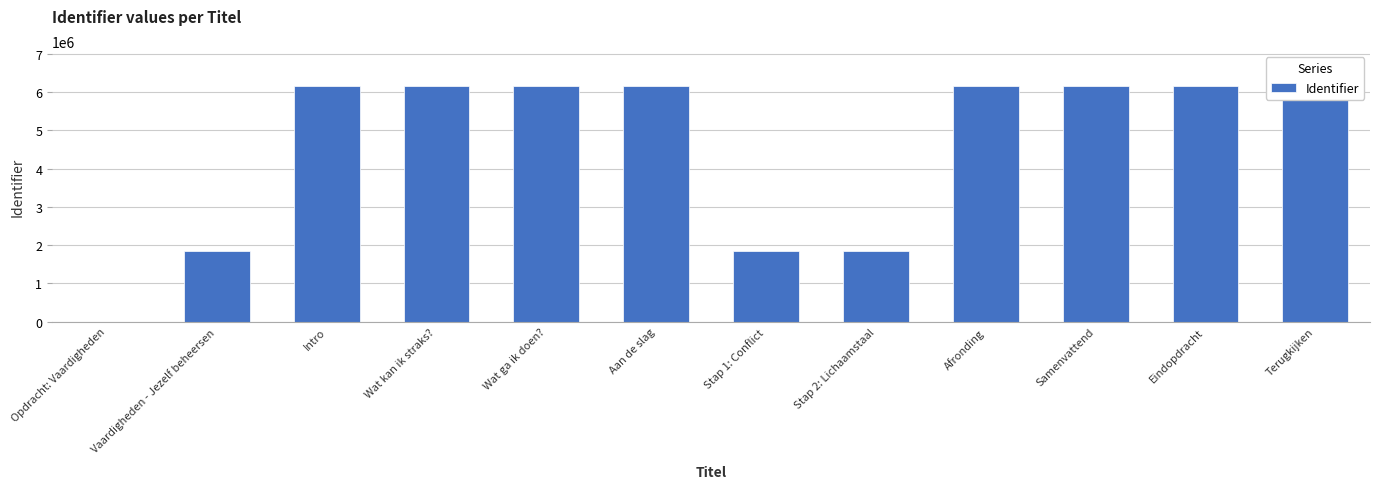

At which label is the value closest to 3074979?

Stap 2: Lichaamstaal